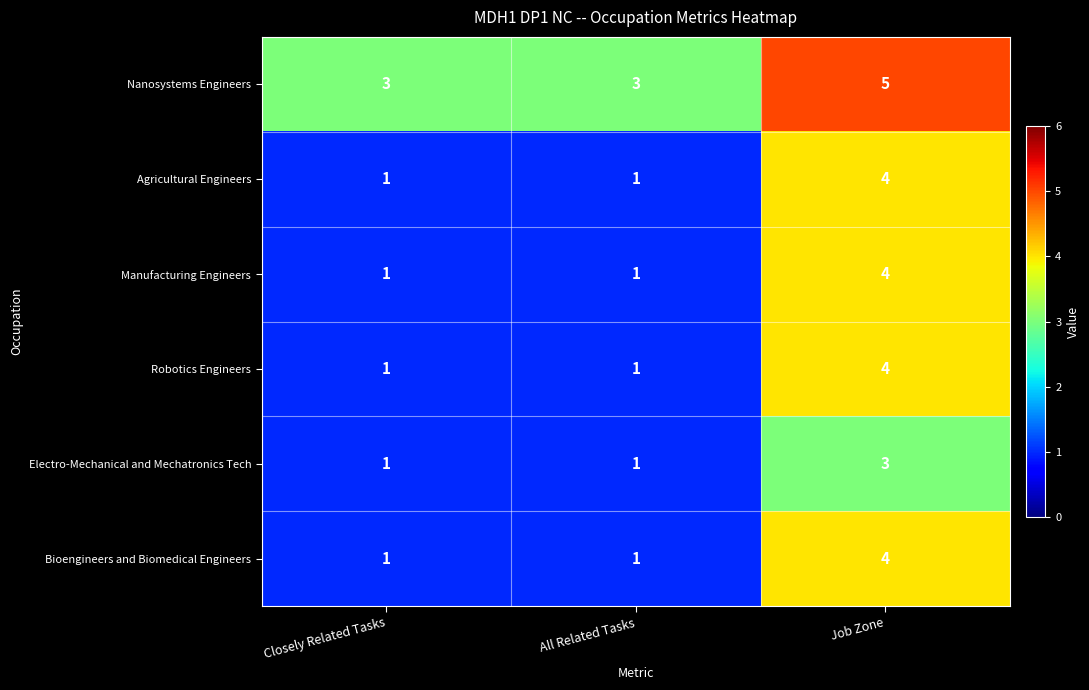

Reading right to left, transcribe all the data shown in this chart.

Nanosystems Engineers: Job Zone=5	All Related Tasks=3	Closely Related Tasks=3
Agricultural Engineers: Job Zone=4	All Related Tasks=1	Closely Related Tasks=1
Manufacturing Engineers: Job Zone=4	All Related Tasks=1	Closely Related Tasks=1
Robotics Engineers: Job Zone=4	All Related Tasks=1	Closely Related Tasks=1
Electro-Mechanical and Mechatronics Tech: Job Zone=3	All Related Tasks=1	Closely Related Tasks=1
Bioengineers and Biomedical Engineers: Job Zone=4	All Related Tasks=1	Closely Related Tasks=1